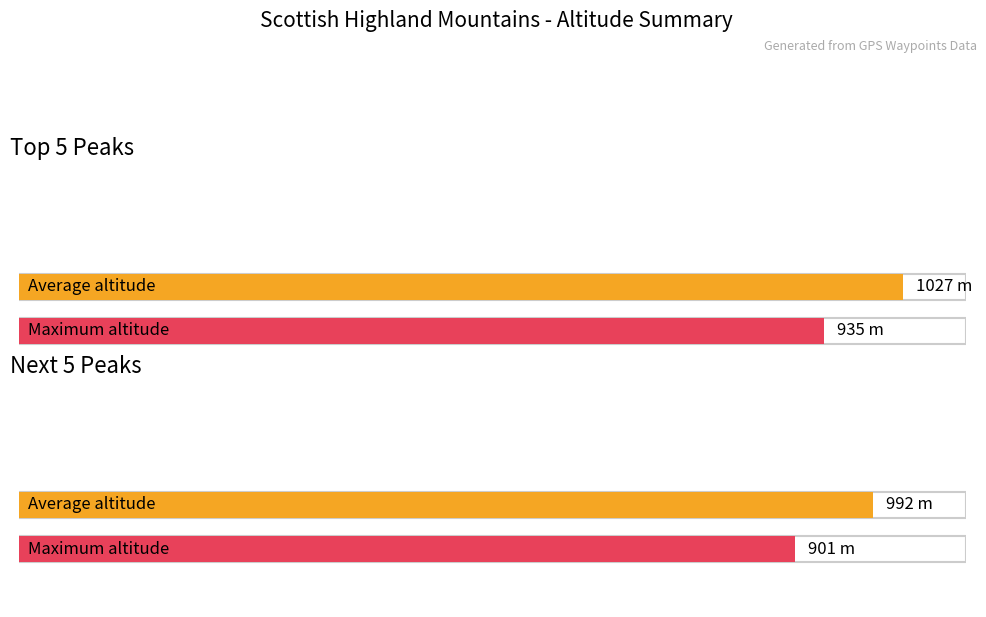

Count the number of data series in this chart.

2